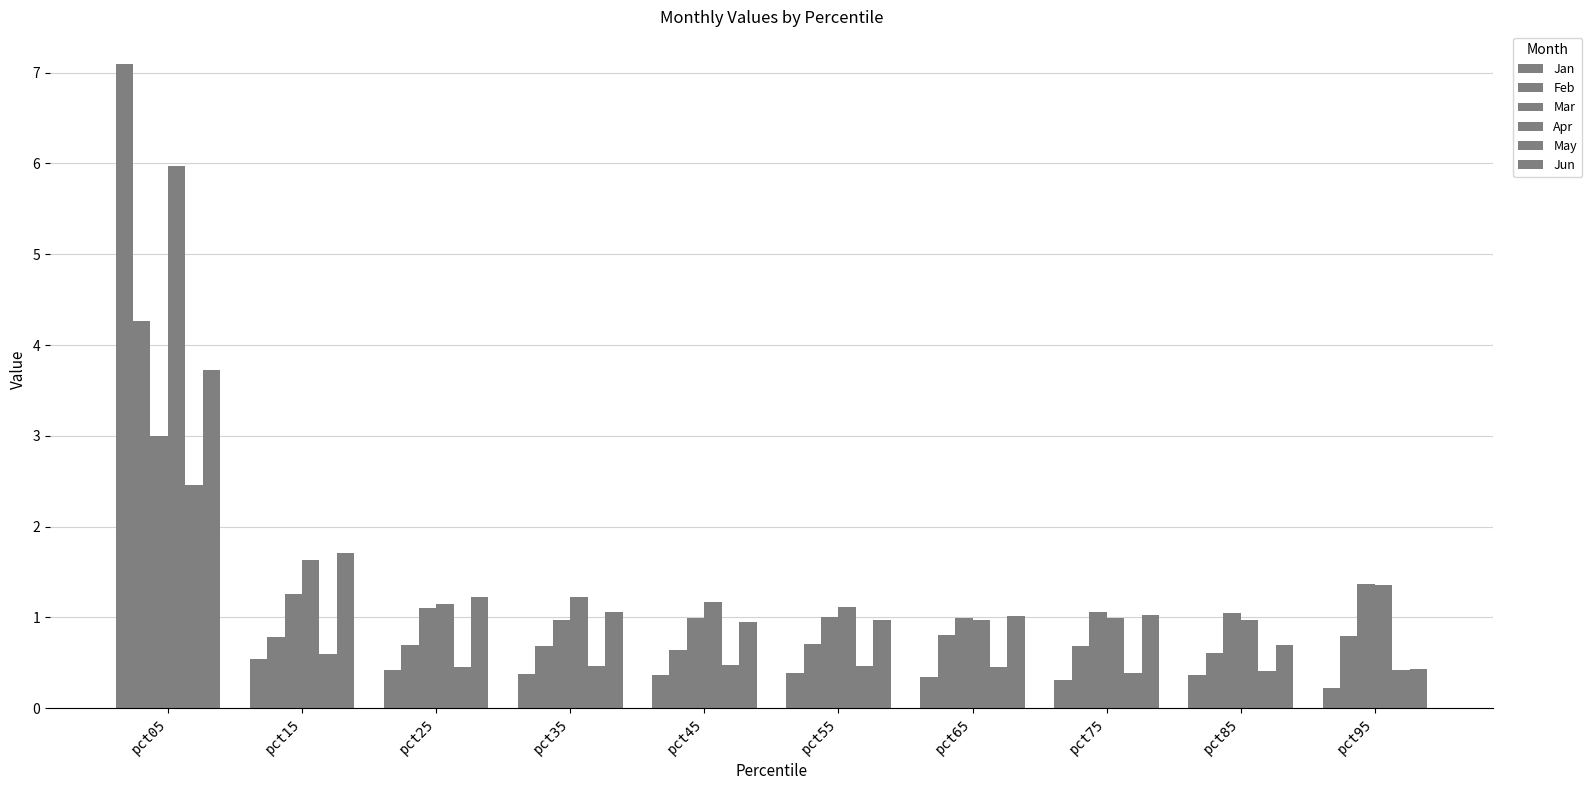

Count the number of data series in this chart.

6